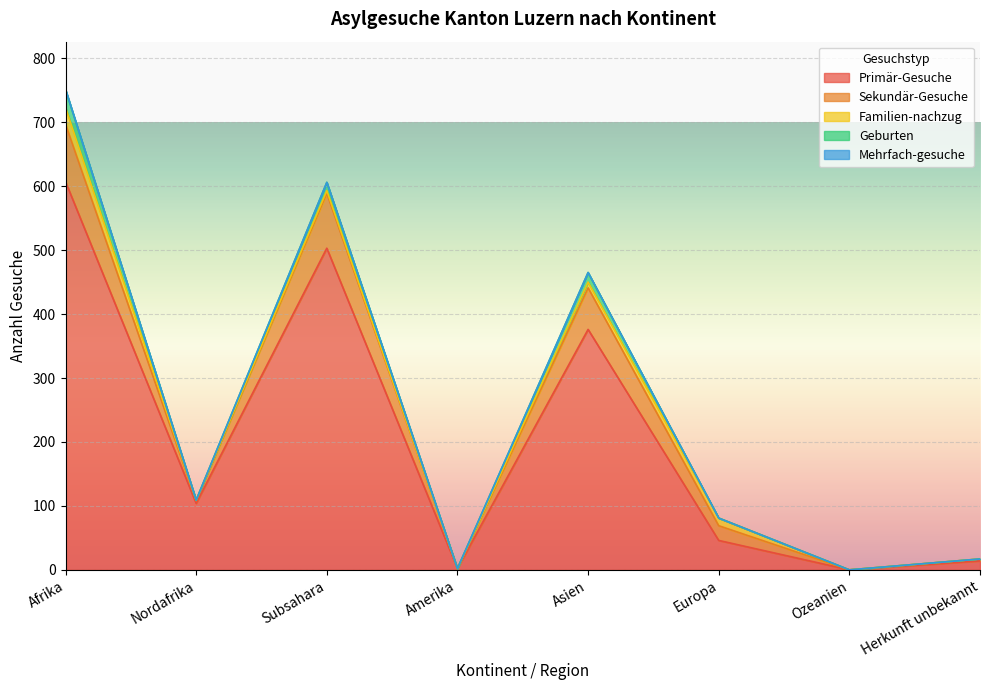

Which series changed the most between Nordafrika and Herkunft unbekannt?

Primär-Gesuche